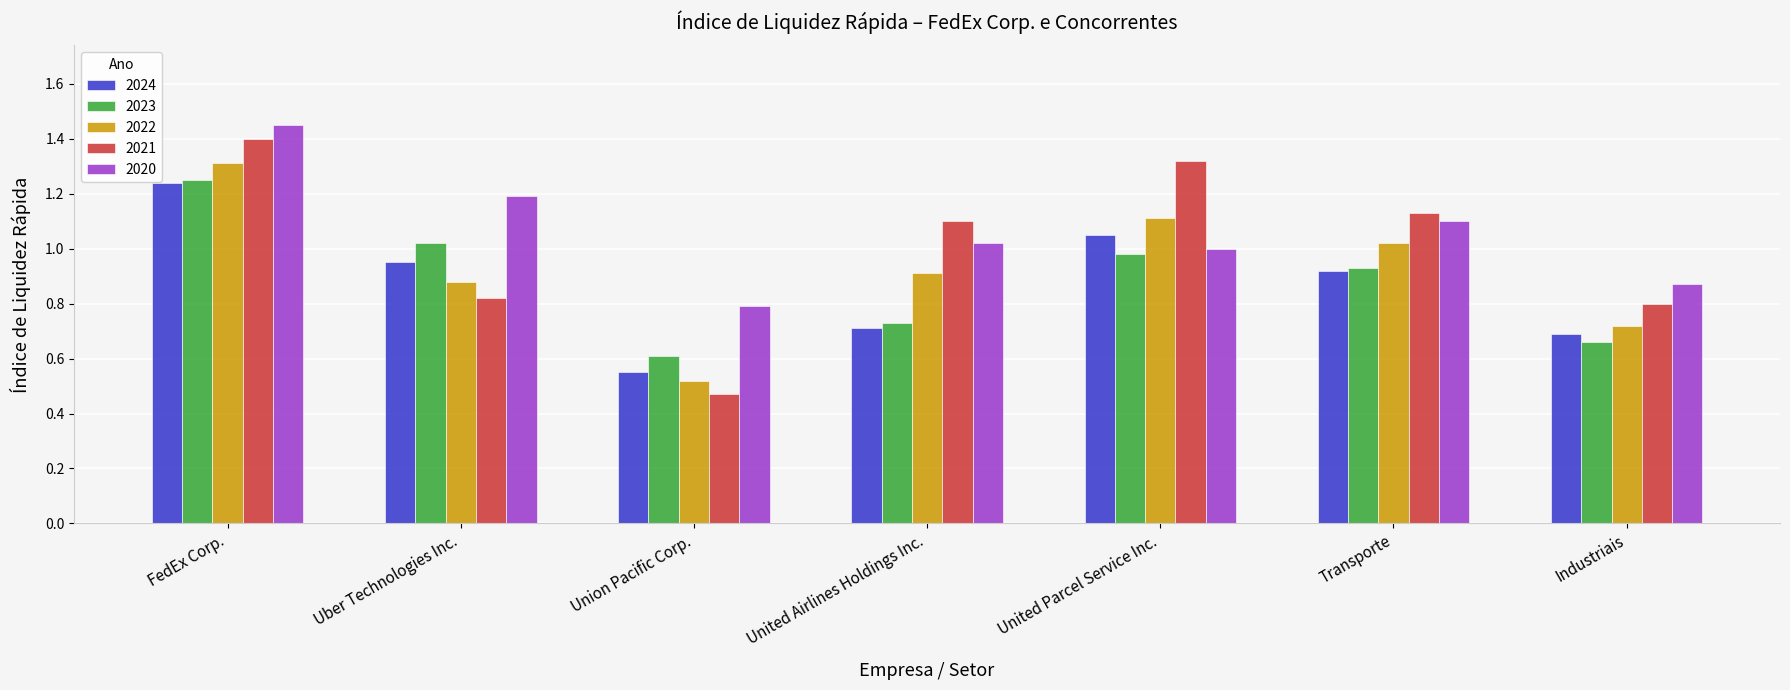

The 2020 series shows 0.5 at United Airlines Holdings Inc.. True or false?

False